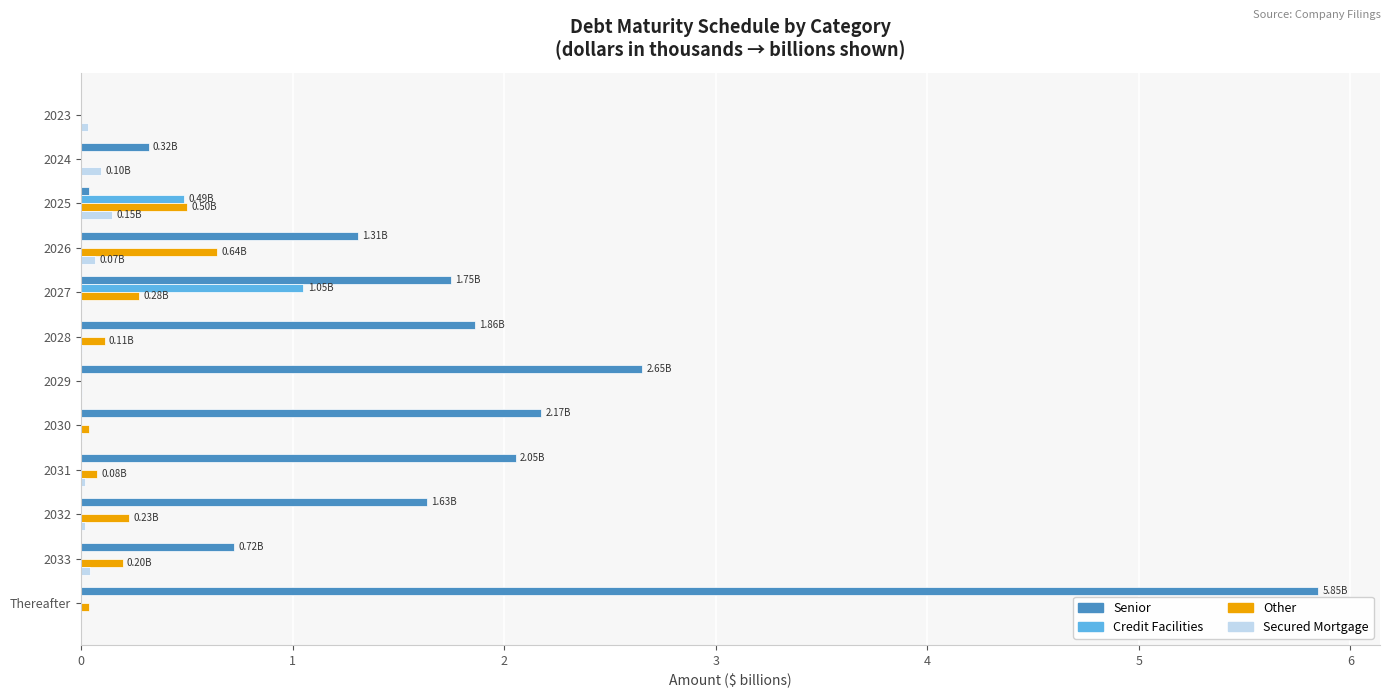

What is the sum of all Senior values?

20.4